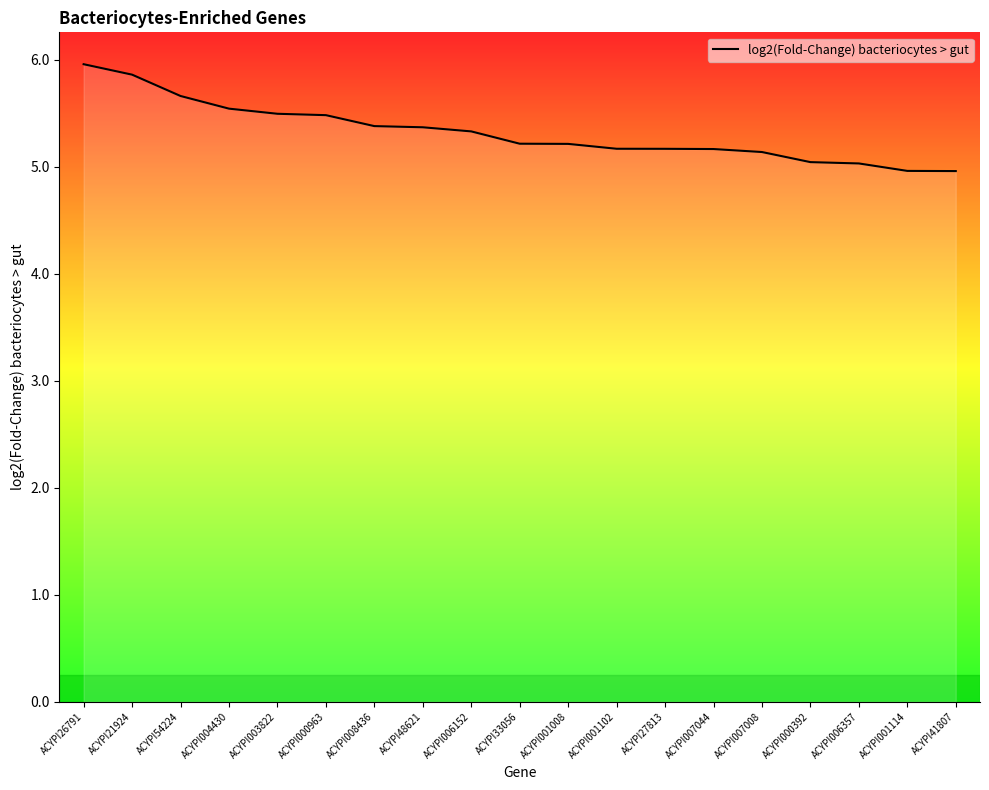

Read the value at ACYPI41807.

5.0